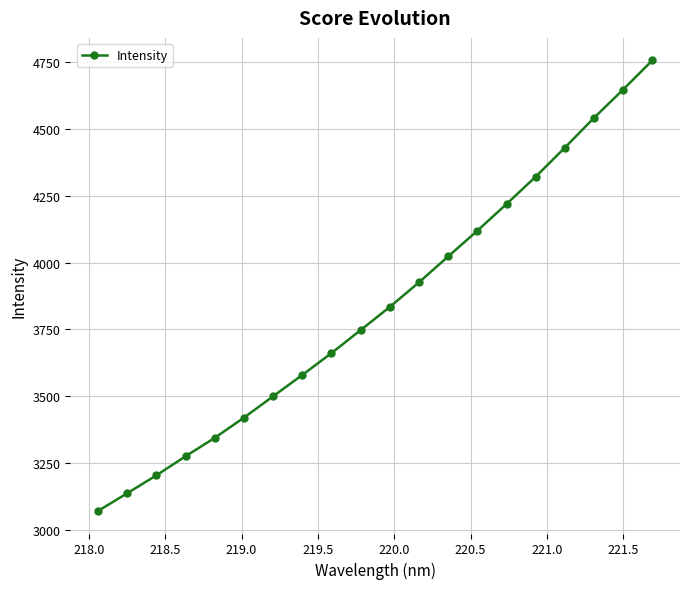

What is the value of the 11th point from the left?

3834.2